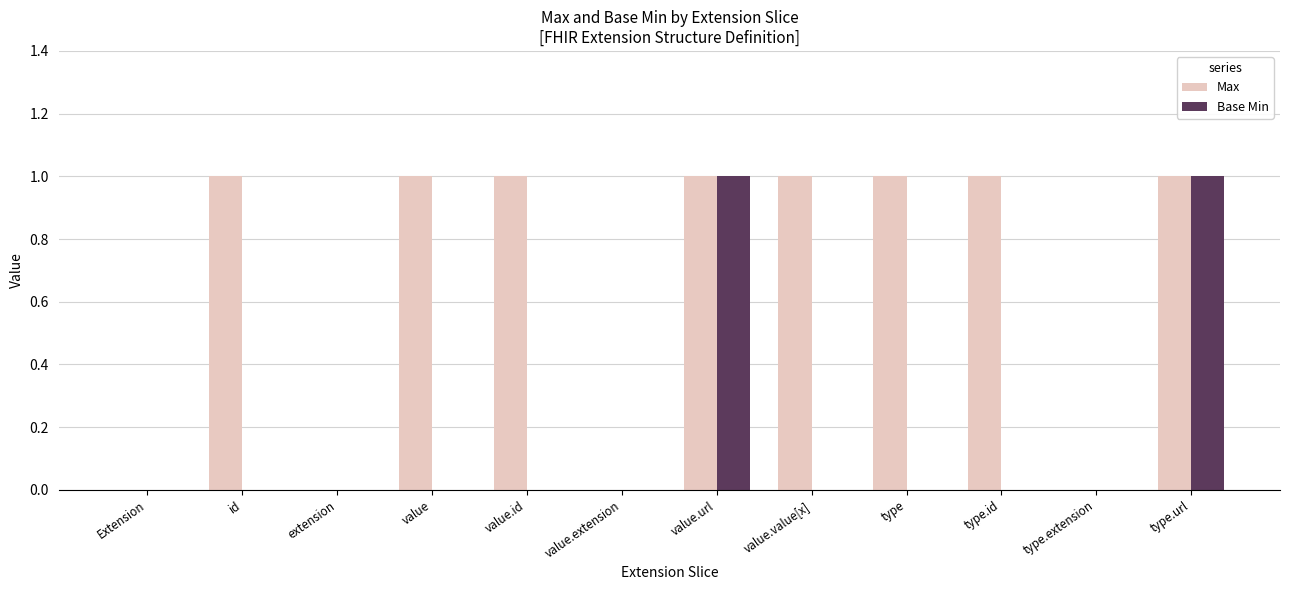

Reading left to right, list all the values displayed in this chart.

Max: Extension=0	id=1	extension=0	value=1	value.id=1	value.extension=0	value.url=1	value.value[x]=1	type=1	type.id=1	type.extension=0	type.url=1
Base Min: Extension=0	id=0	extension=0	value=0	value.id=0	value.extension=0	value.url=1	value.value[x]=0	type=0	type.id=0	type.extension=0	type.url=1